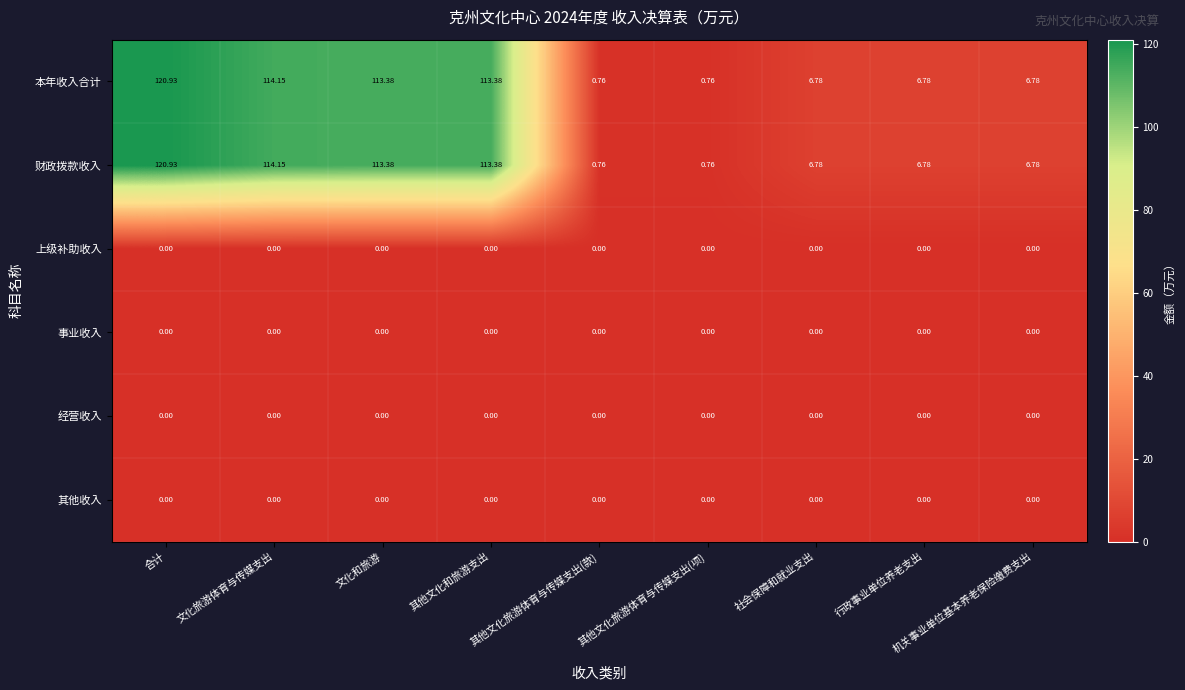

Which label corresponds to the largest value in the chart?

合计